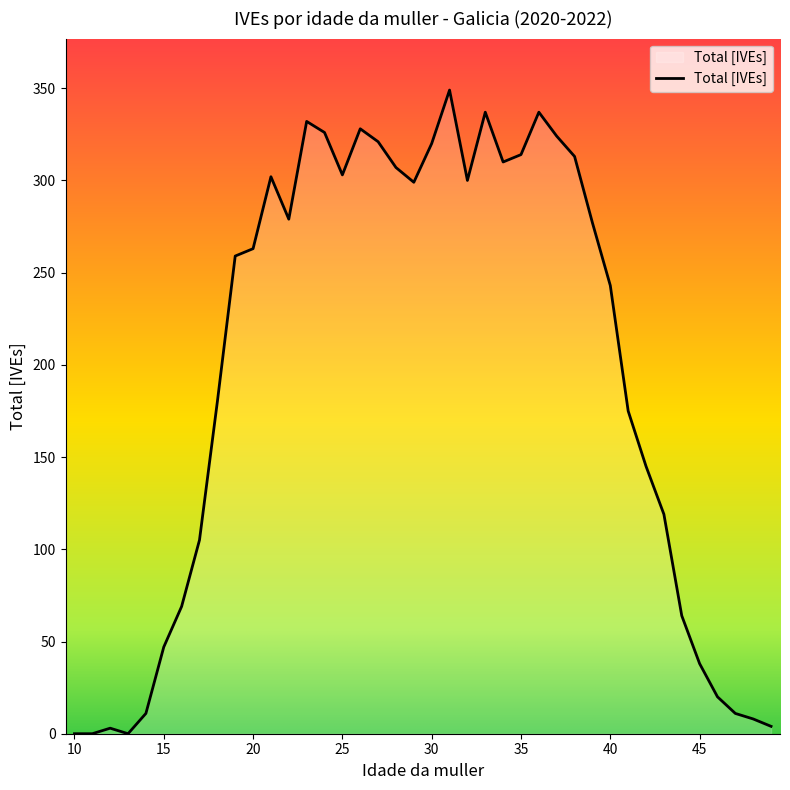

What is the difference between the maximum and minimum values?

349